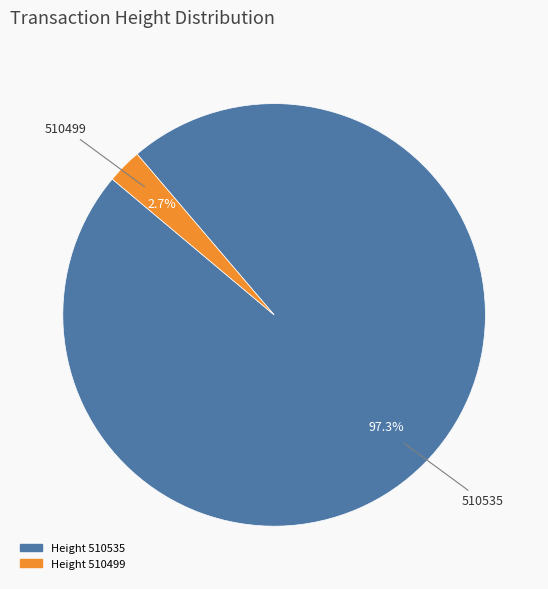

Count the number of slices in the pie.

2